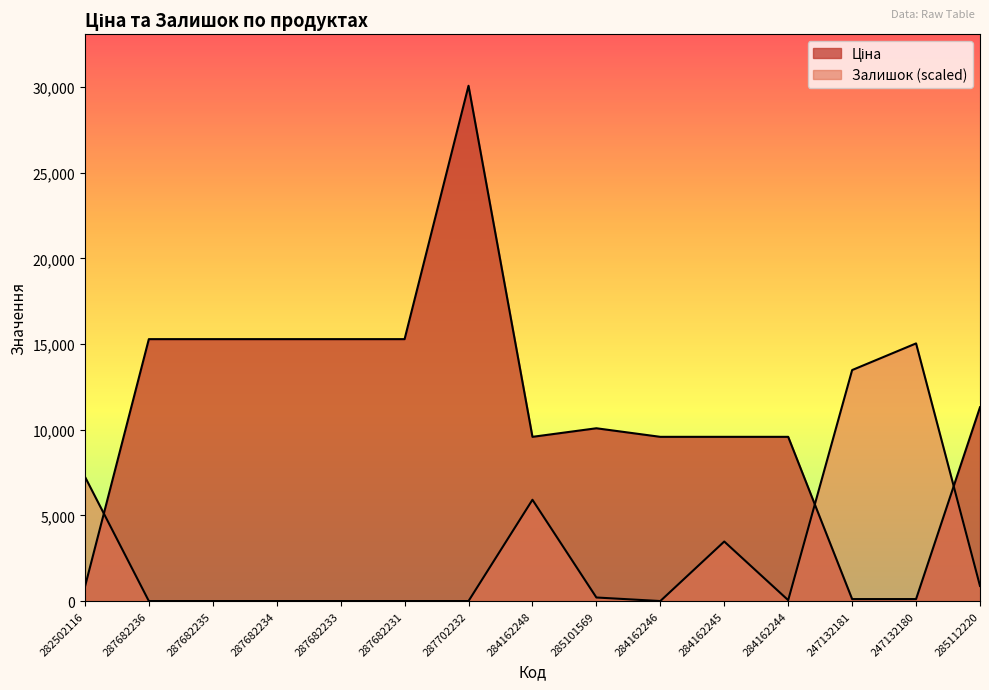

At which category does Ціна reach its first local valley?

284162248